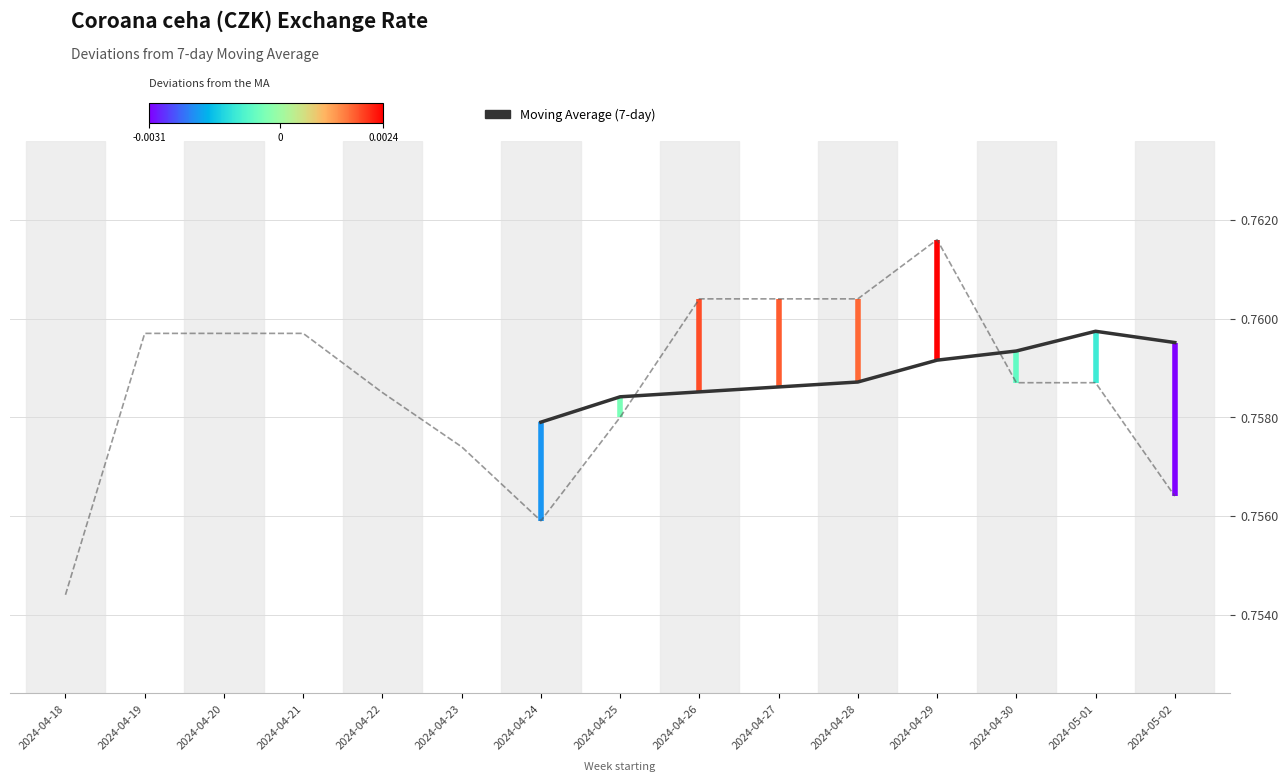

Reading left to right, list all the values displayed in this chart.

2024-04-18=0.8	2024-04-19=0.8	2024-04-20=0.8	2024-04-21=0.8	2024-04-22=0.8	2024-04-23=0.8	2024-04-24=0.8	2024-04-25=0.8	2024-04-26=0.8	2024-04-27=0.8	2024-04-28=0.8	2024-04-29=0.8	2024-04-30=0.8	2024-05-01=0.8	2024-05-02=0.8